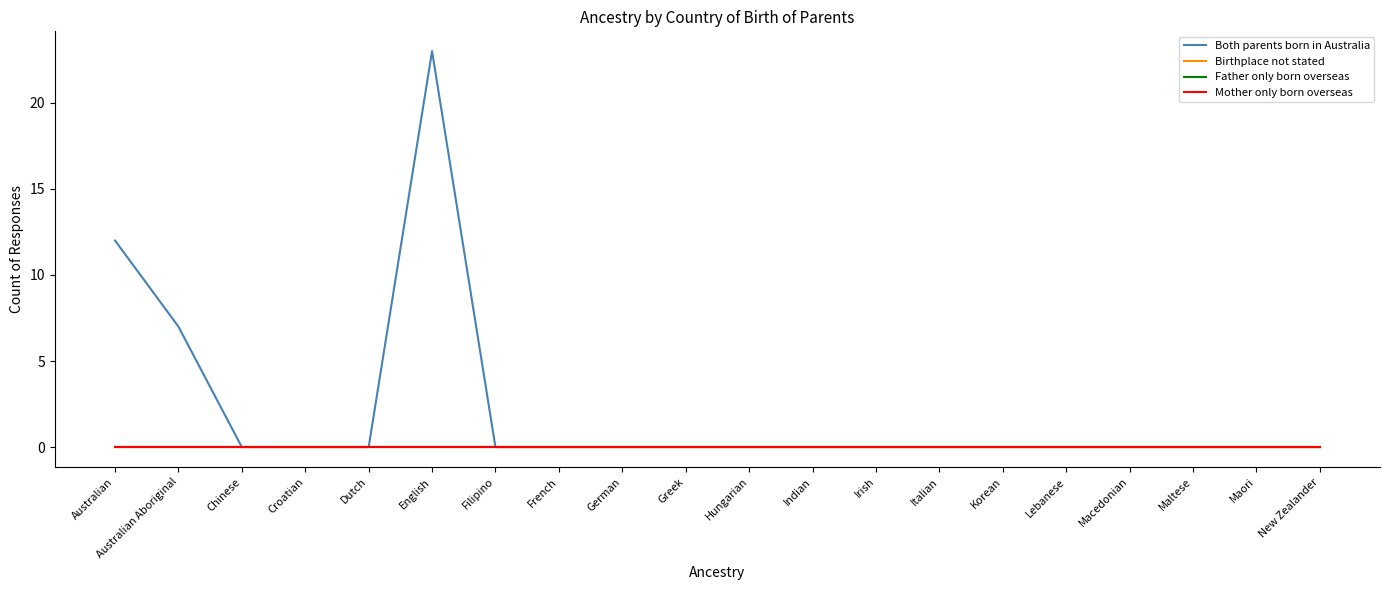

Which series has the largest total across all categories?

Both parents born in Australia